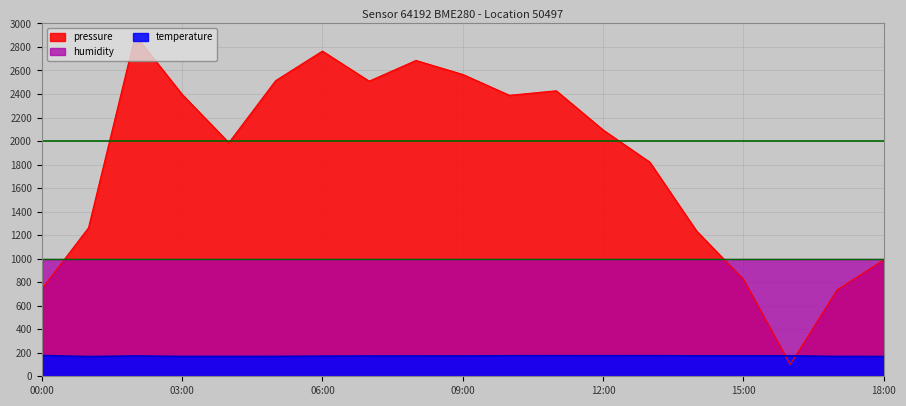

At how many categories does at least one series exceed 258?

19